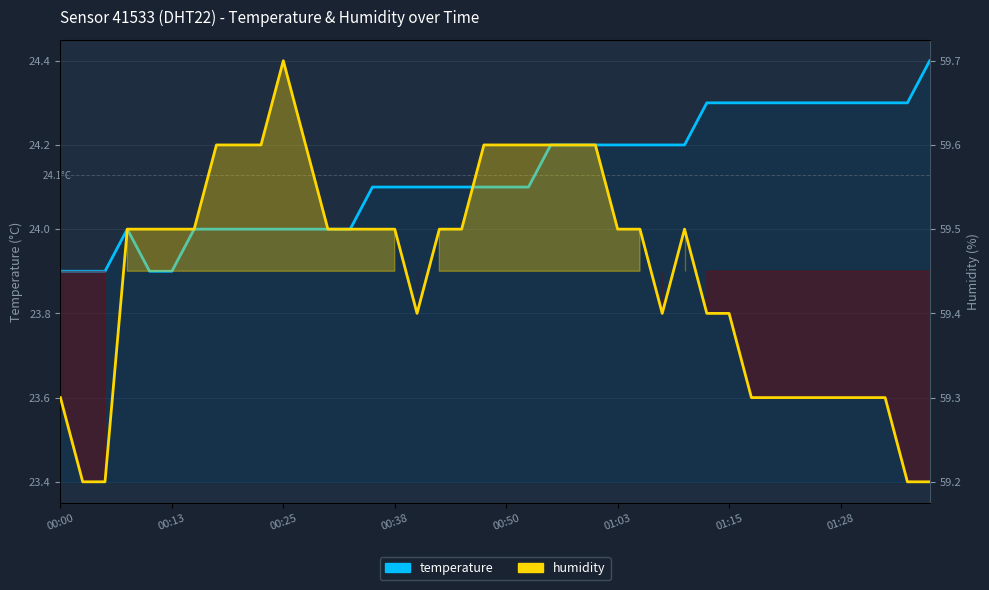

True or false: temperature has more than 2 interior local peaks.

False